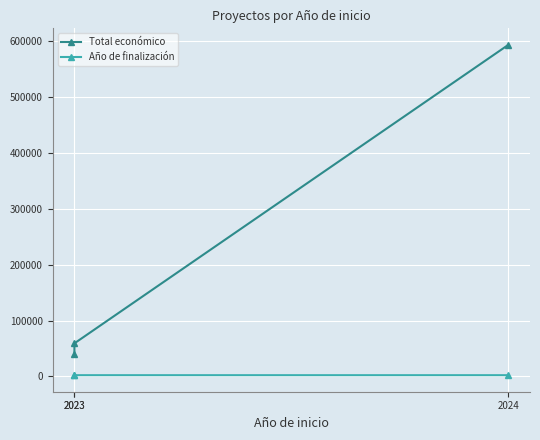

Which series has the largest range (max minus min)?

Total económico